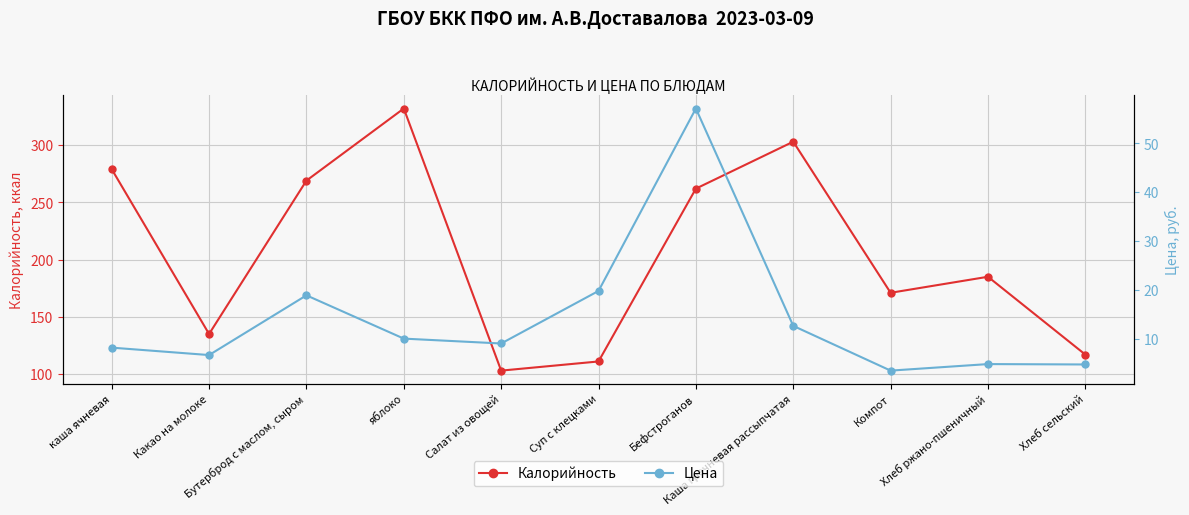

How many data points in Калорийность are above 185?

5